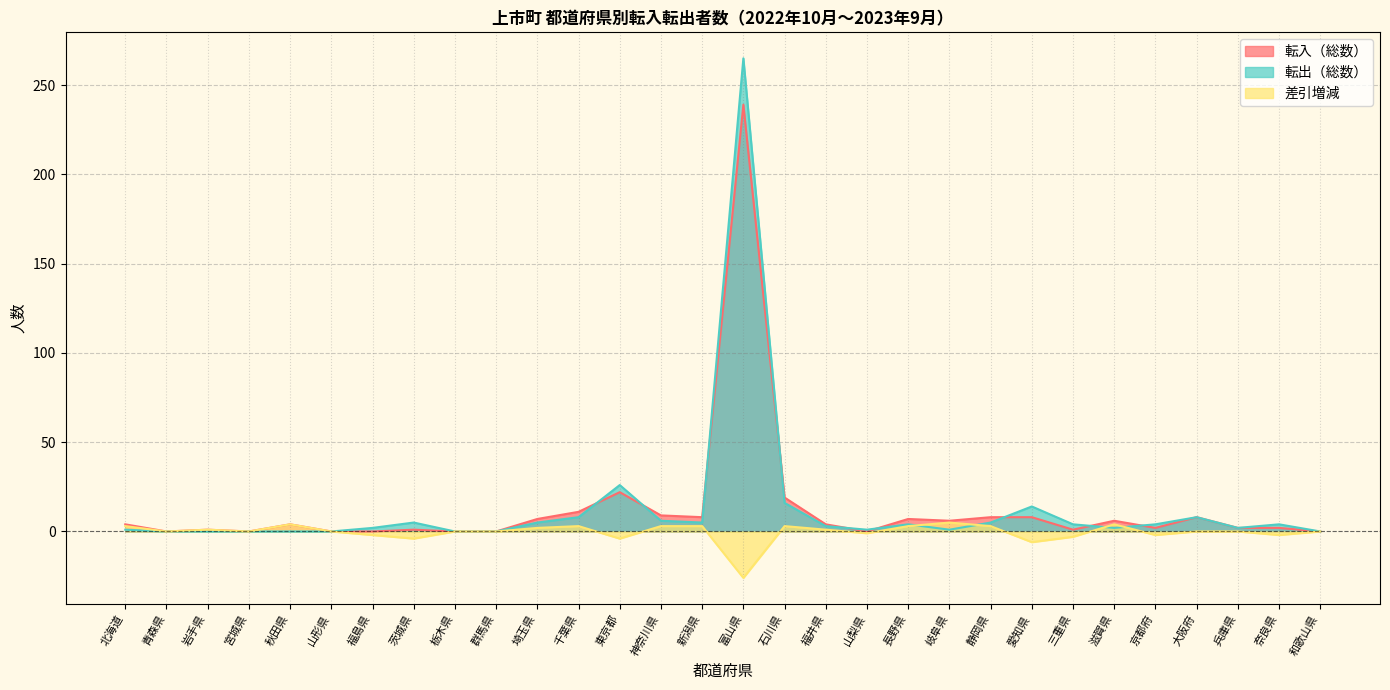

Between 石川県 and 富山県, which is larger?

富山県